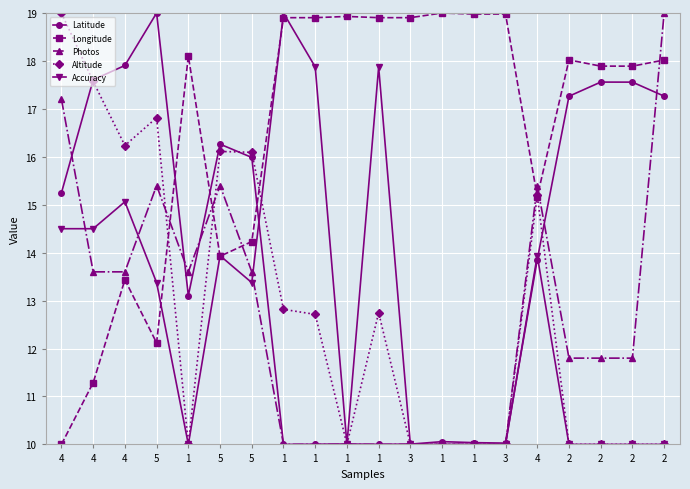

Which series has the largest total across all categories?

Longitude